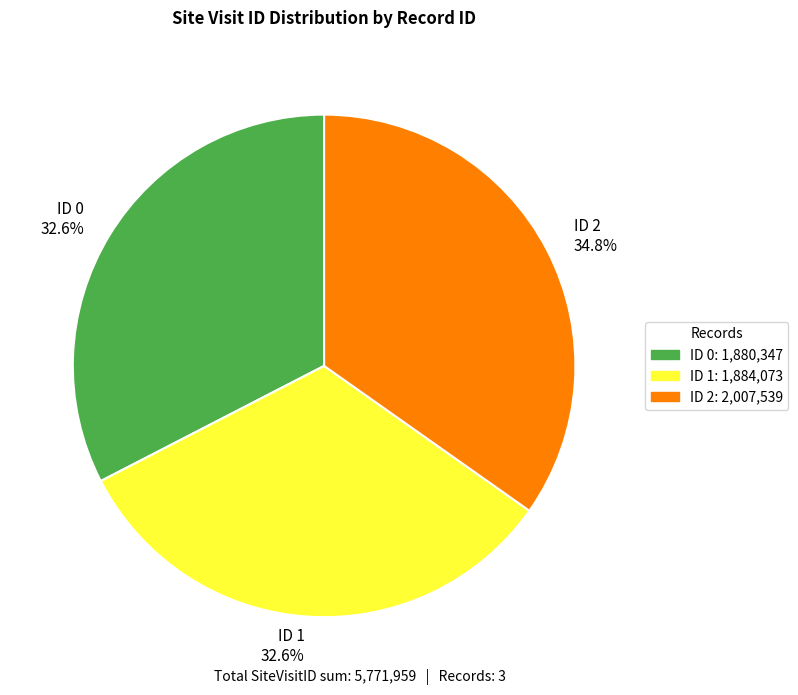

Approximately how many times larger is the value at ID 1 32.6% compared to ID 2 34.8%?

0.9